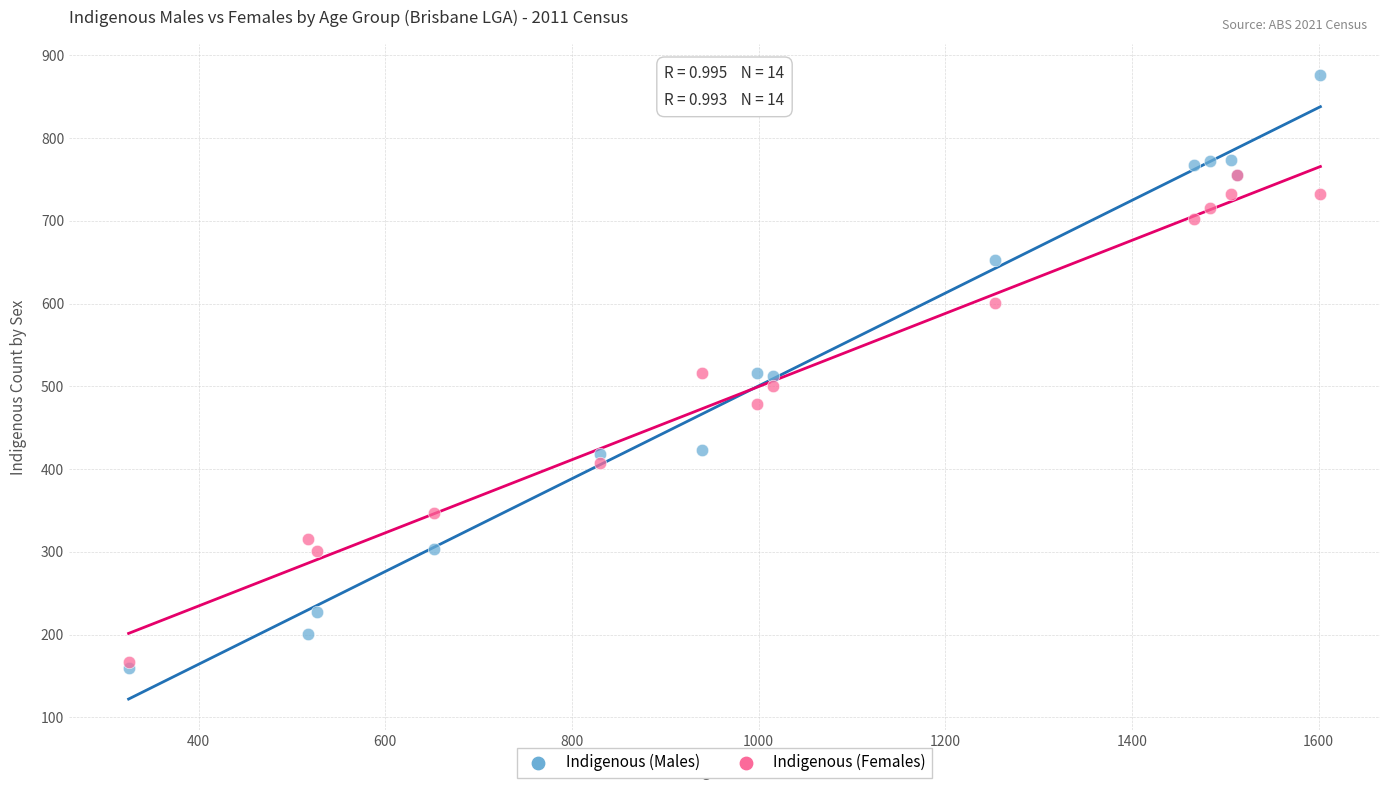

What are all the series names shown in the legend?

Indigenous (Males), Indigenous (Females)